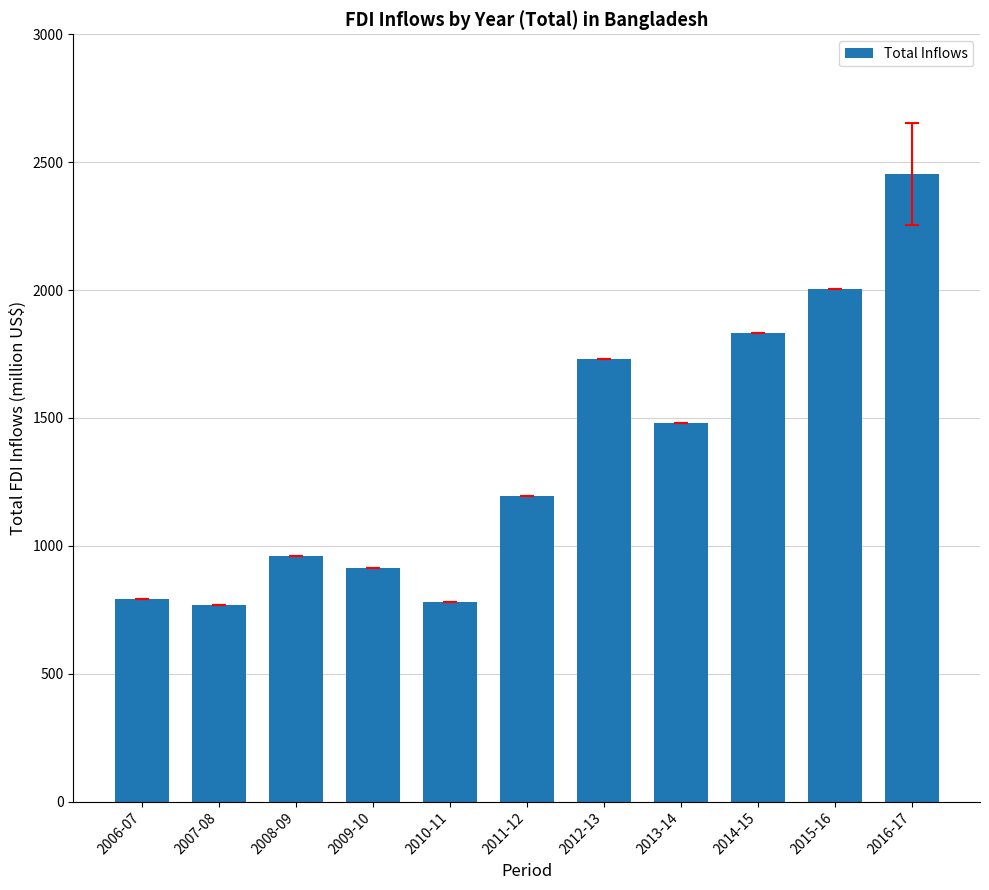

At which label does the data first exceed 1194?

2011-12